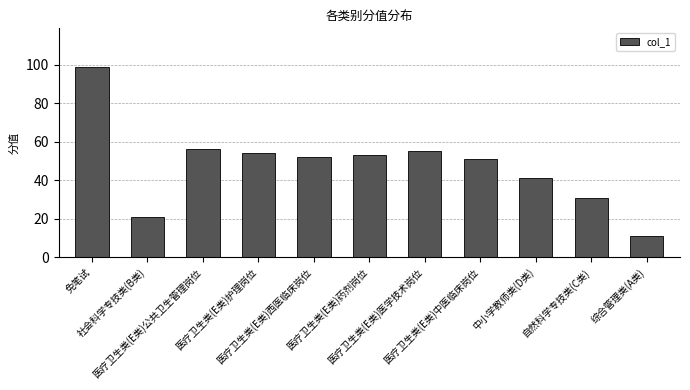

Reading left to right, list all the values displayed in this chart.

免笔试=99	社会科学专技类(B类)=21	医疗卫生类(E类)公共卫生管理岗位=56	医疗卫生类(E类)护理岗位=54	医疗卫生类(E类)西医临床岗位=52	医疗卫生类(E类)药剂岗位=53	医疗卫生类(E类)医学技术岗位=55	医疗卫生类(E类)中医临床岗位=51	中小学教师类(D类)=41	自然科学专技类(C类)=31	综合管理类(A类)=11